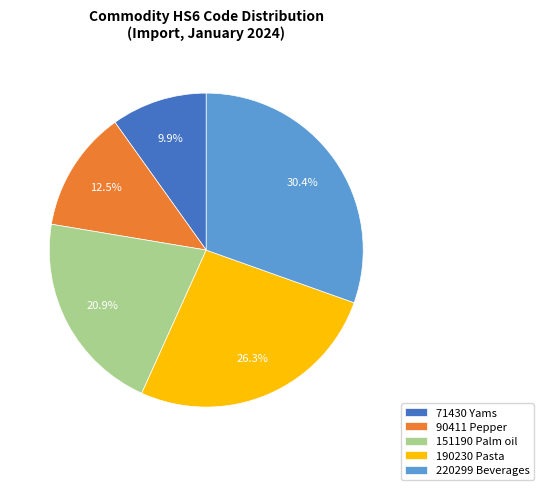

How many segments does this pie chart have?

5